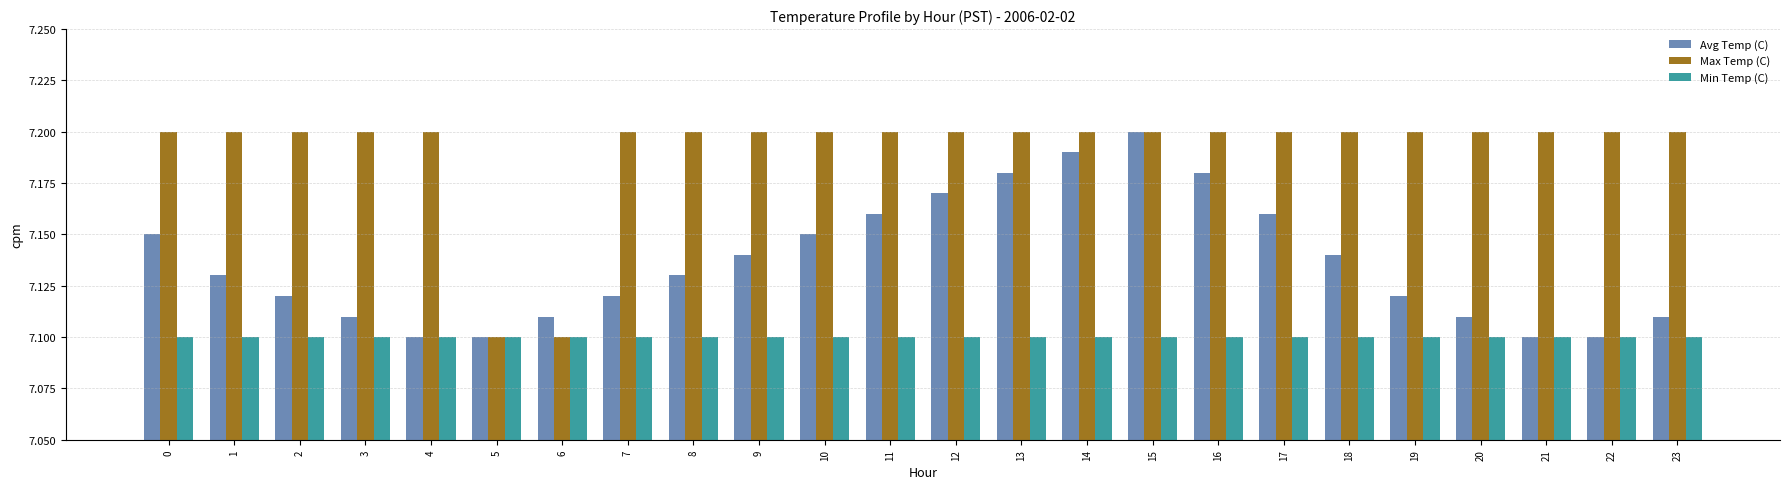

Between 0 and 15, which series saw the biggest shift?

Avg Temp (C)